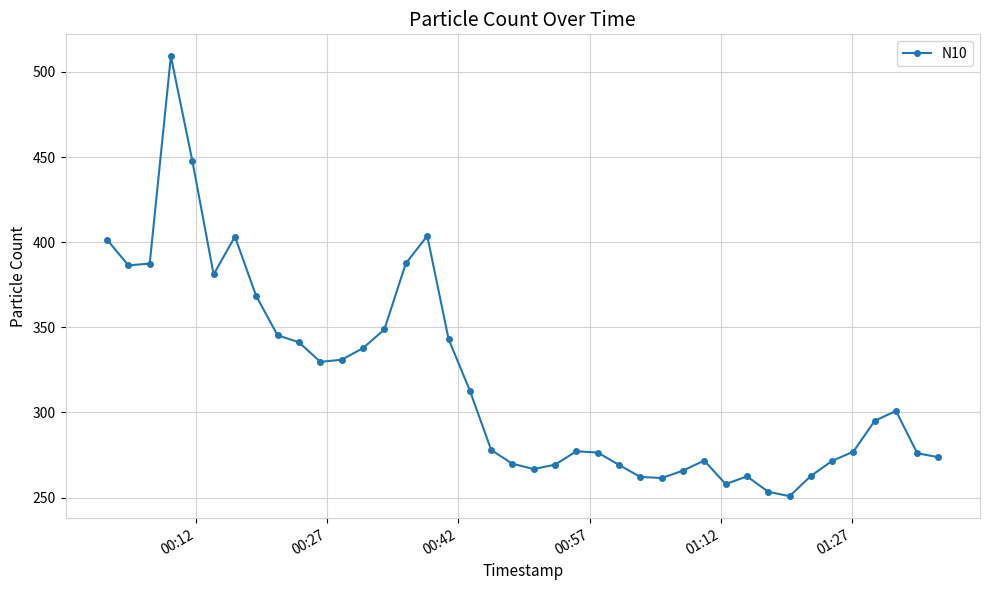

True or false: there are more than 0 points higher than both neighbors.

True